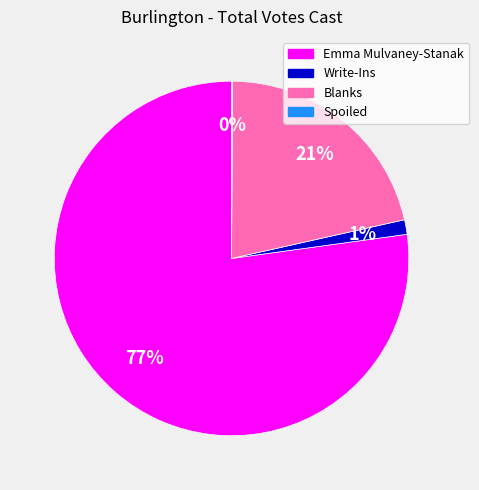

What percentage is the Blanks slice, to the nearest percent?

21%